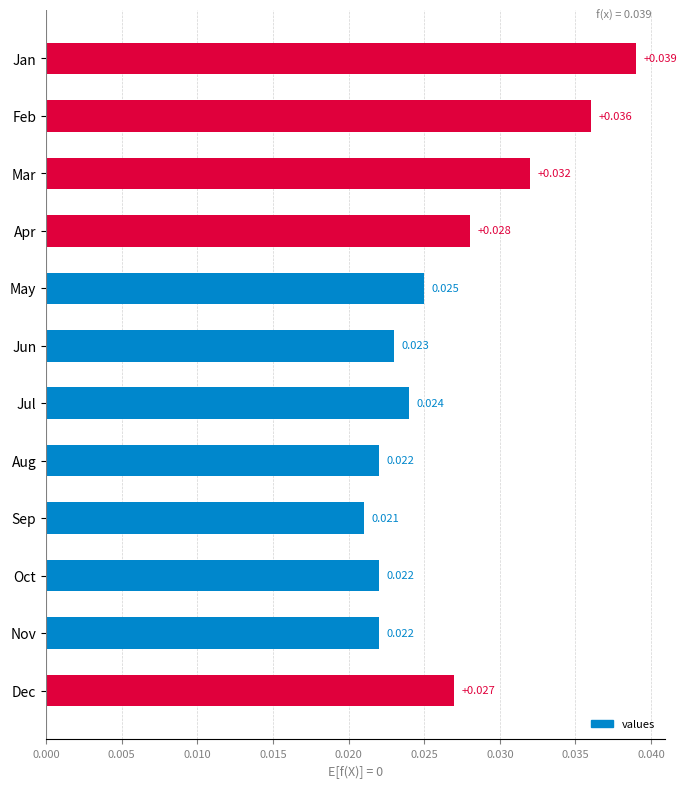

At which label is the value closest to 0?

Sep